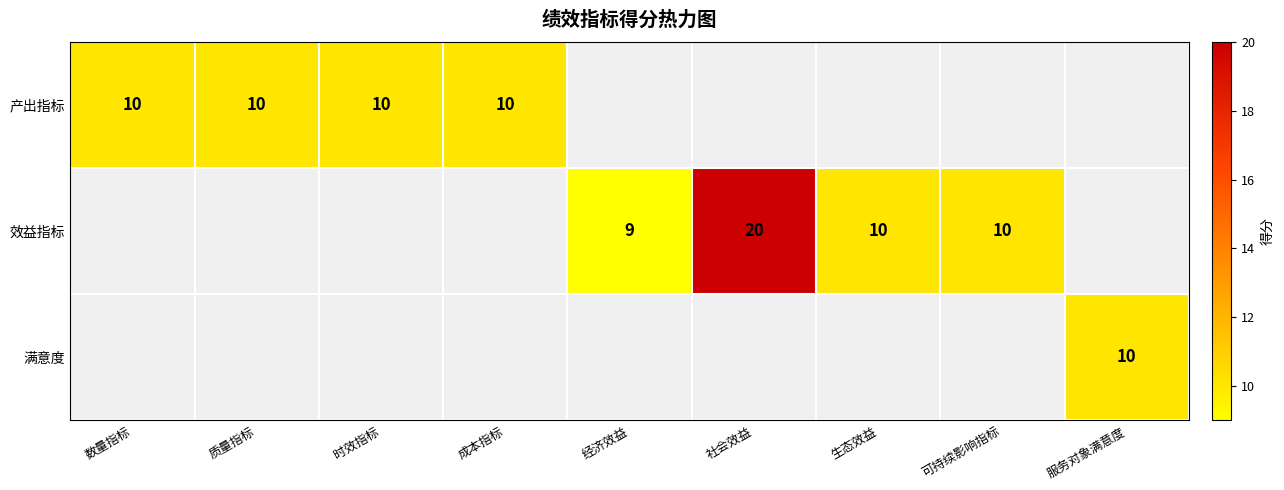

Is it true that 效益指标 equals 10 at 可持续影响指标?

True